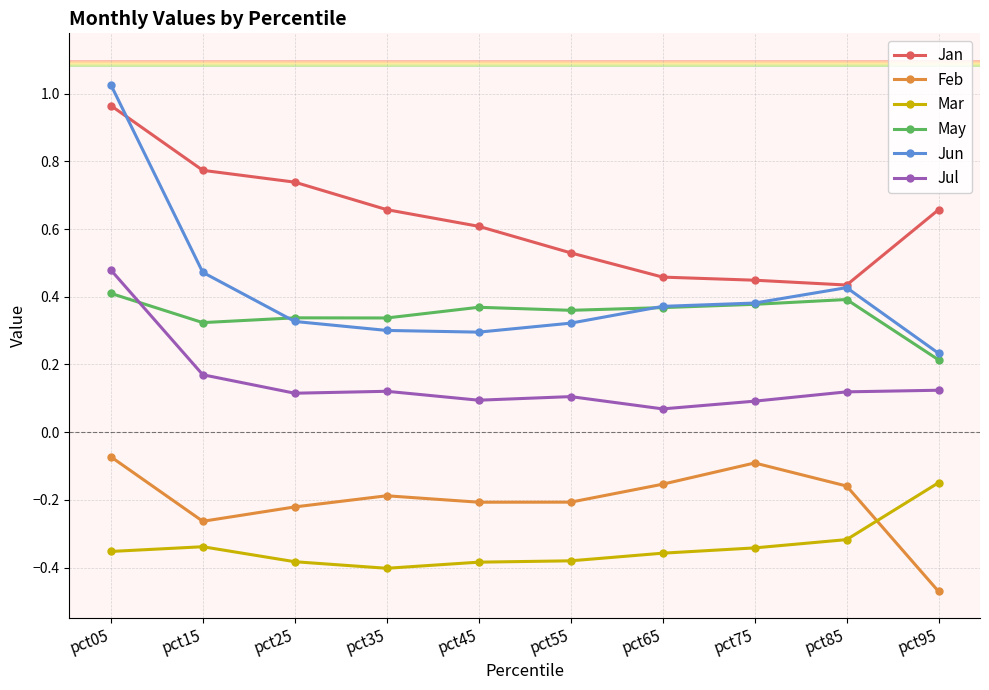

Is it true that May equals 0.4 at pct65?

True